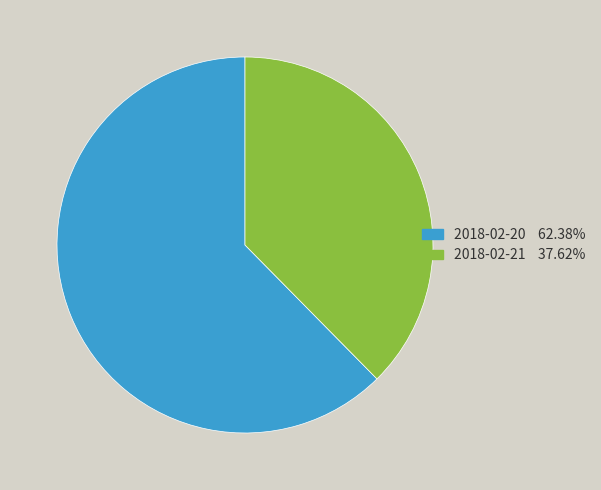

What is the majority slice?

2018-02-20